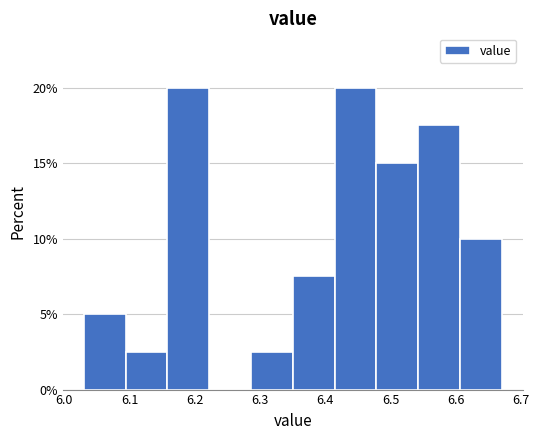

Reading left to right, list every bar in this chart as the range it spans on the x-axis followed by its height. Neither the bar edges nor the heights are printed on the chart, so give them approximately, as read against the axes.

6.030 to 6.094: 5.0
6.094 to 6.158: 2.5
6.158 to 6.222: 20.0
6.222 to 6.286: 0
6.286 to 6.350: 2.5
6.350 to 6.414: 7.5
6.414 to 6.478: 20.0
6.478 to 6.542: 15.0
6.542 to 6.606: 17.5
6.606 to 6.670: 10.0